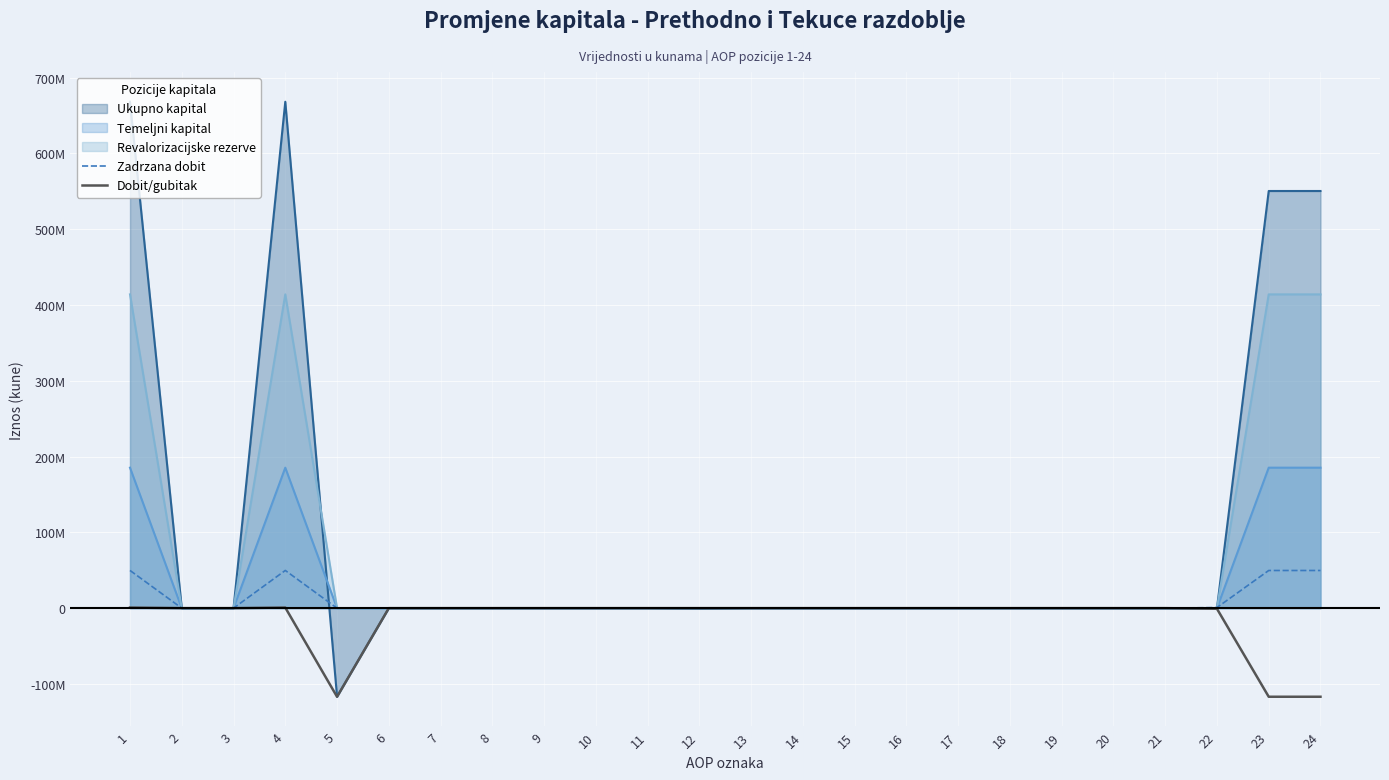

True or false: Zadrzana dobit and Dobit/gubitak cross at least once.

False